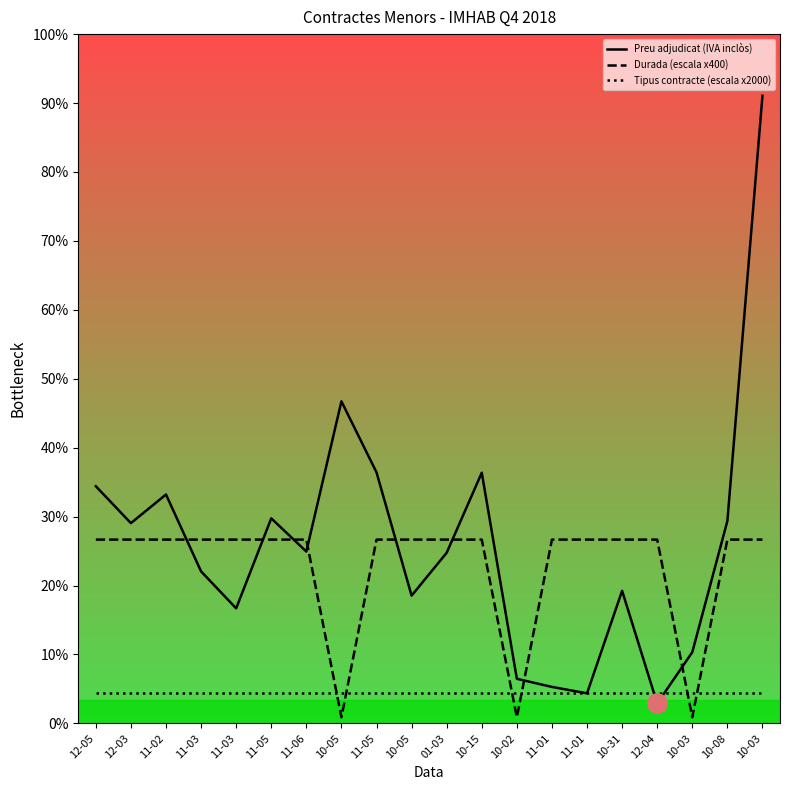

Reading right to left, list all the values displayed in this chart.

Preu adjudicat (IVA inclòs): 40975.9	13212.6	4651.0	1300.8	8657.5	1963.9	2382.5	2912.5	16365.8	11140.9	8342.4	16389.6	21026.2	11219.9	13389.0	7510.7	9923.6	14944.0	13073.5	15484.9
Durada (escala x400): 12000.0	12000.0	400.0	12000.0	12000.0	12000.0	12000.0	400.0	12000.0	12000.0	12000.0	12000.0	400.0	12000.0	12000.0	12000.0	12000.0	12000.0	12000.0	12000.0
Tipus contracte (escala x2000): 2000.0	2000.0	2000.0	2000.0	2000.0	2000.0	2000.0	2000.0	2000.0	2000.0	2000.0	2000.0	2000.0	2000.0	2000.0	2000.0	2000.0	2000.0	2000.0	2000.0